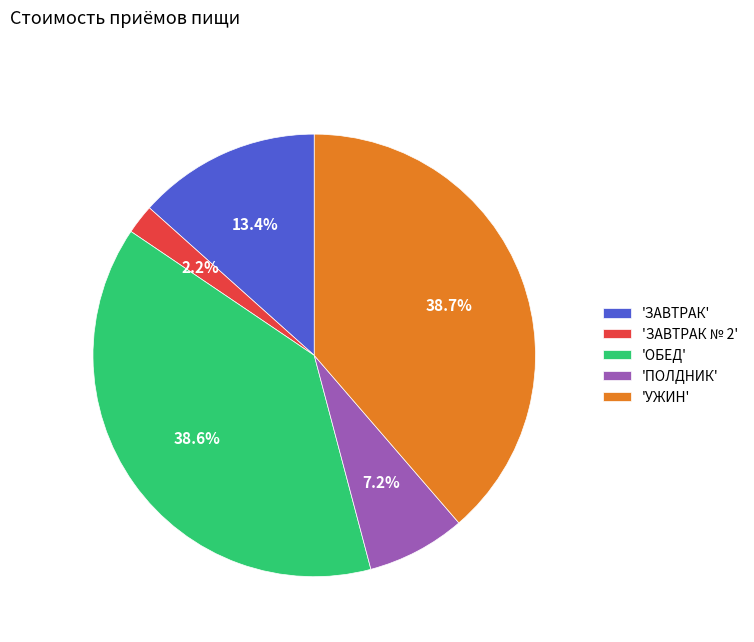

Is 'УЖИН' the majority of the pie?

No